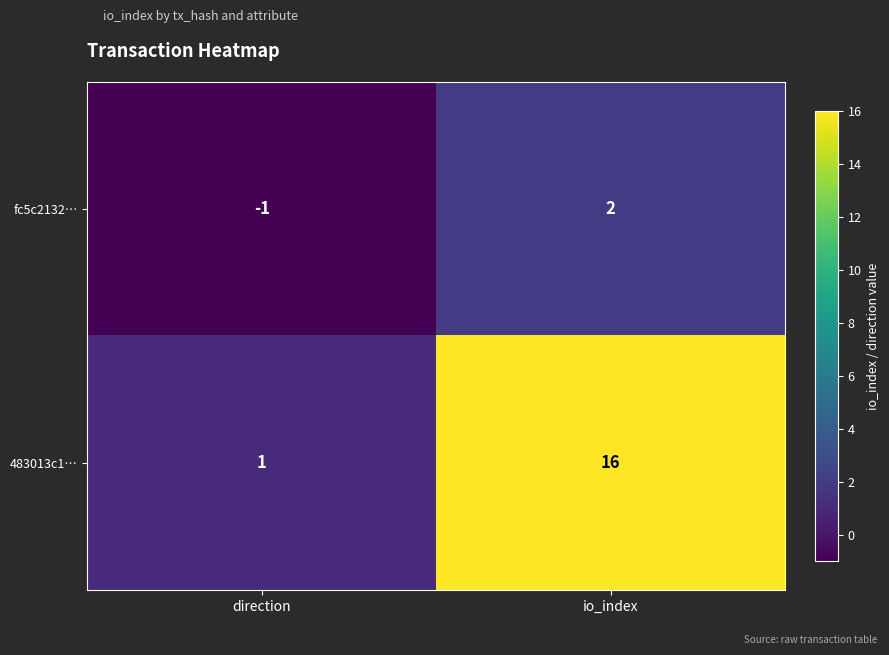

Which series has the largest total across all categories?

483013c1…